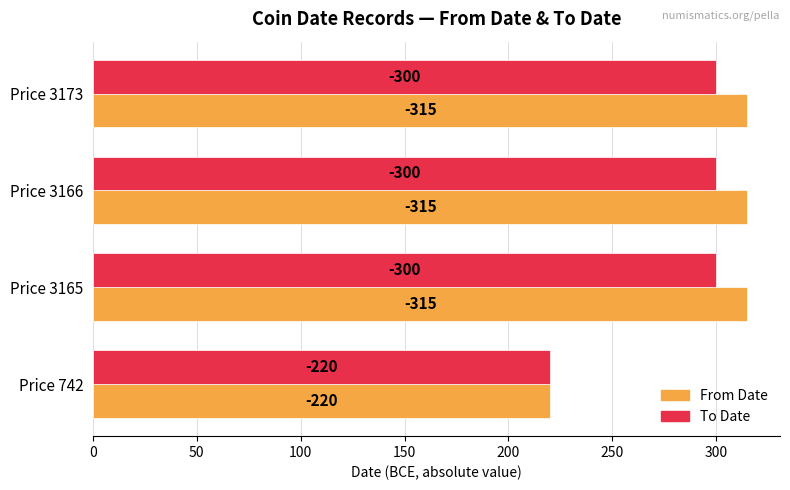

What are all the series names shown in the legend?

From Date, To Date